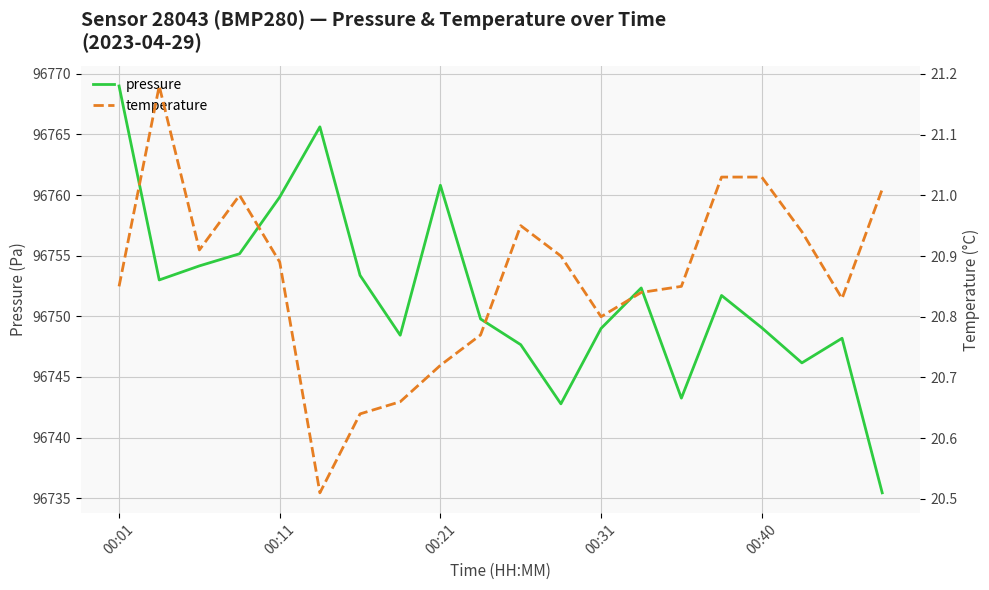

Which series has the largest range (max minus min)?

pressure